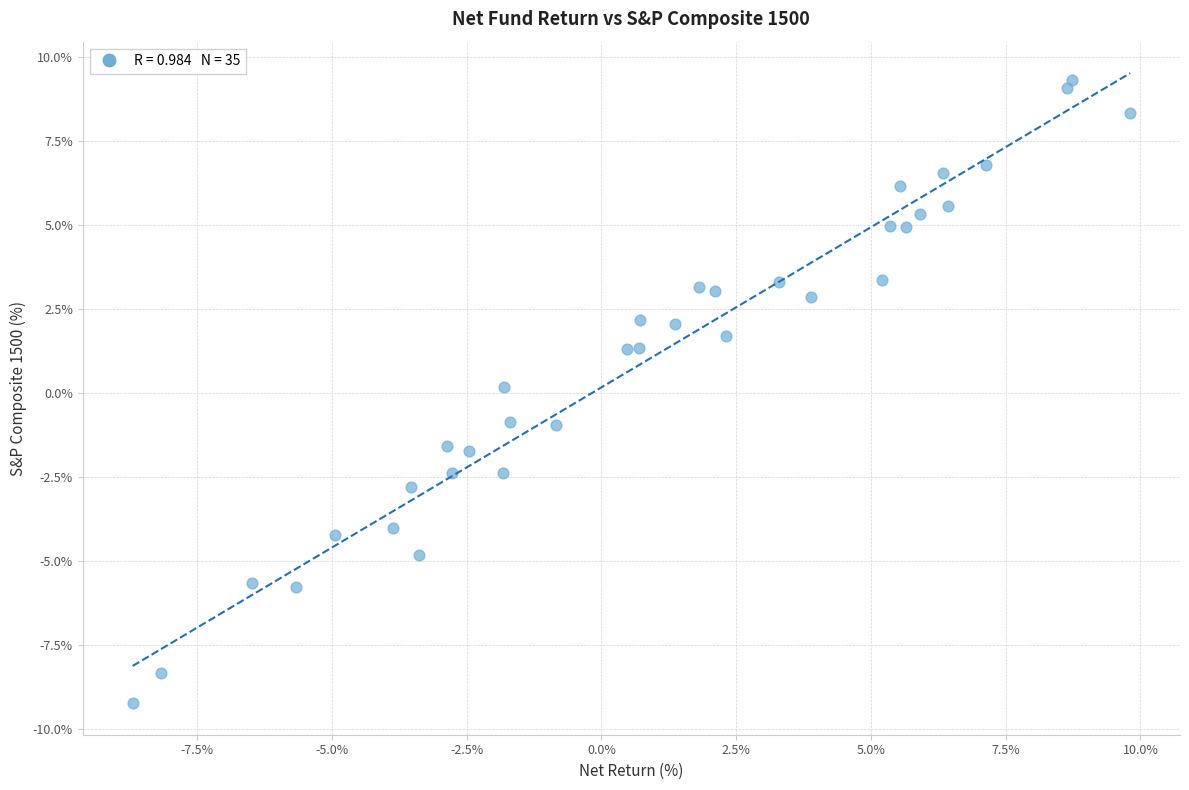

How many data points are displayed?

35